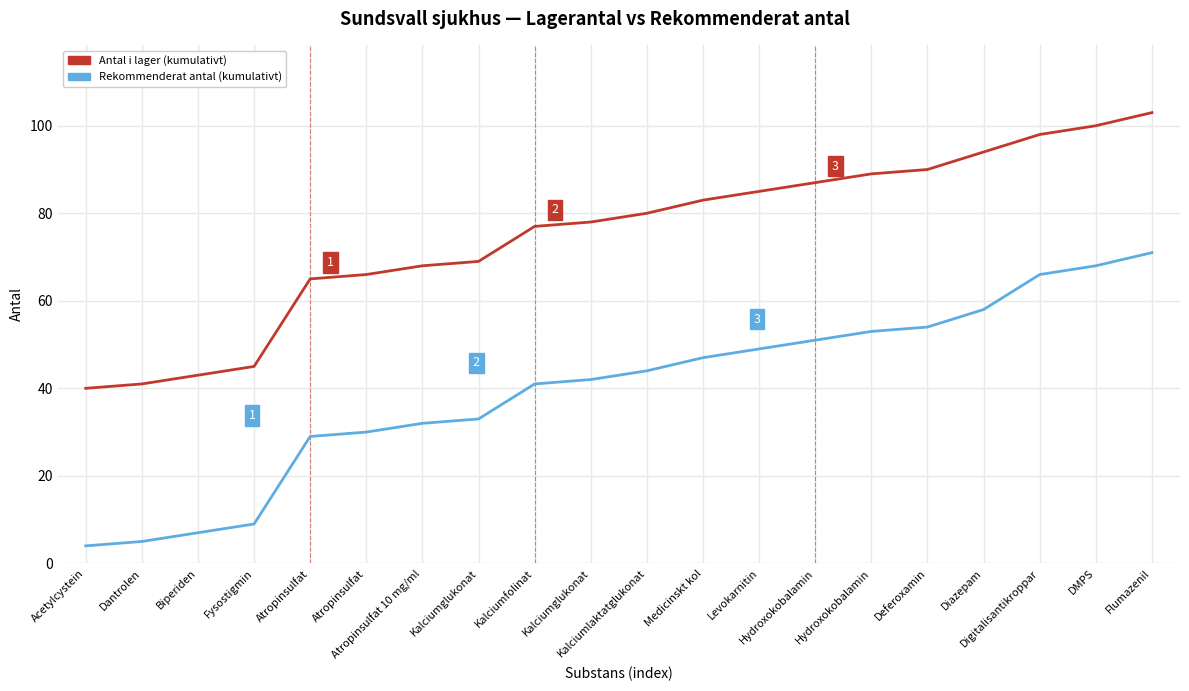

Does the chart have visible grid lines?

Yes